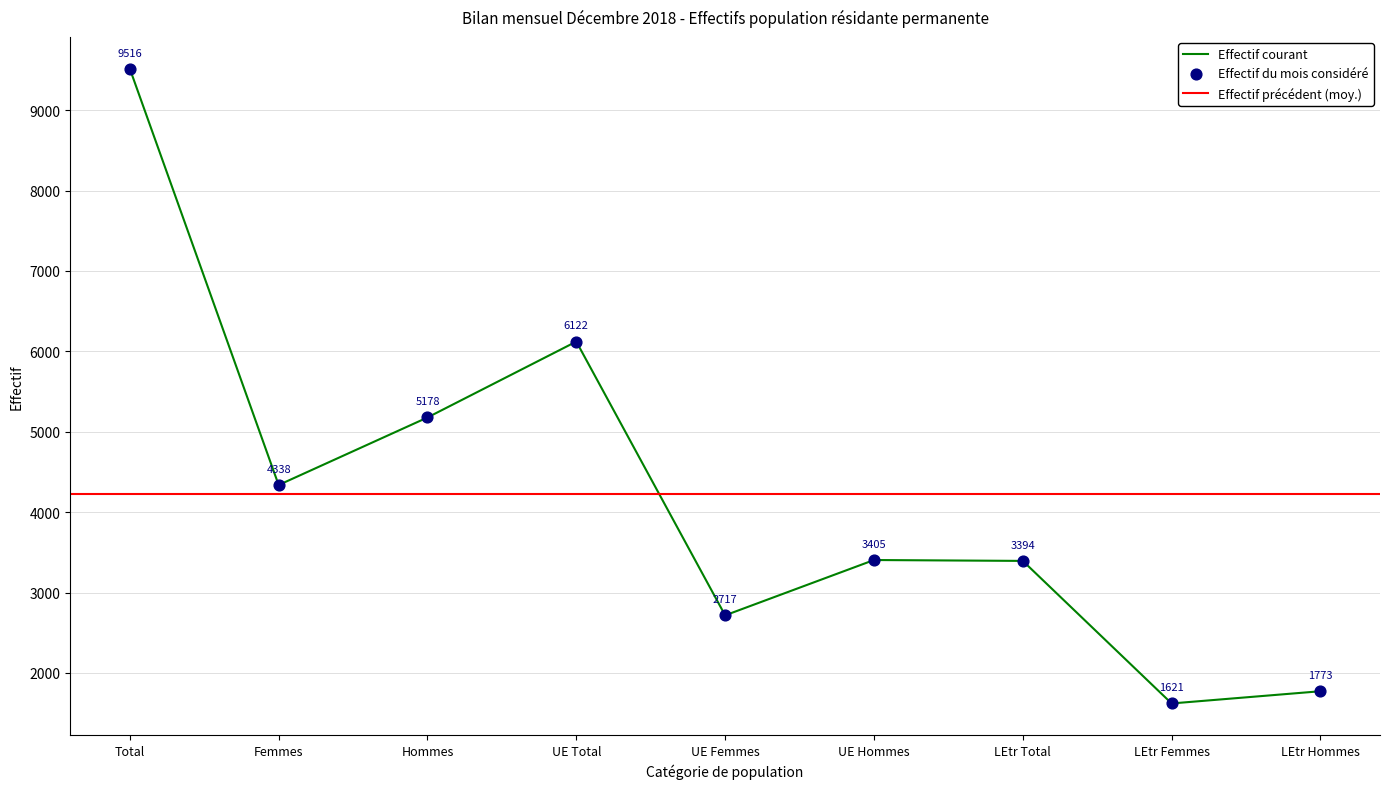

At which label does Effectif courant first exceed 3405?

Total